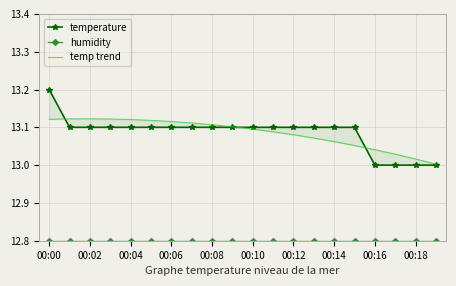

Count the number of data series in this chart.

3